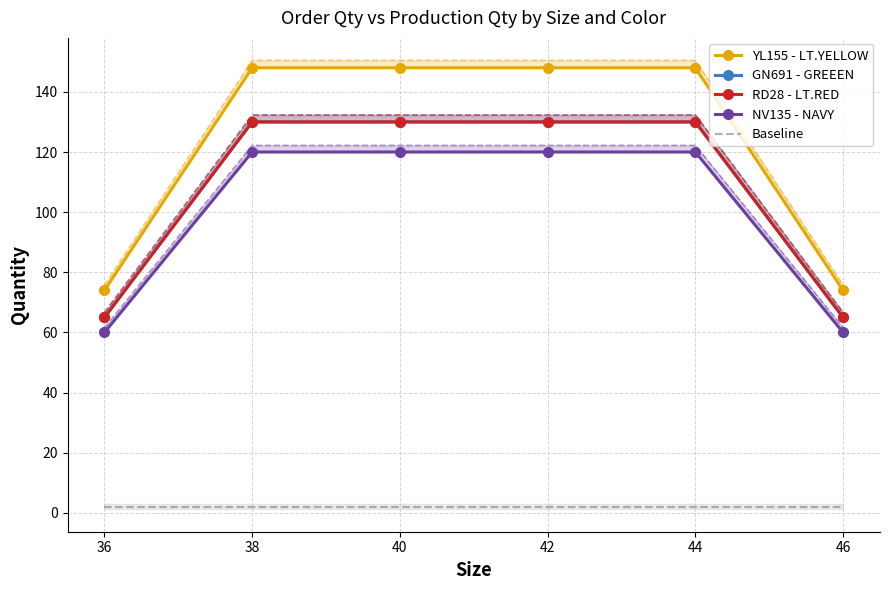

What are all the series names shown in the legend?

YL155 - LT.YELLOW, GN691 - GREEEN, RD28 - LT.RED, NV135 - NAVY, Baseline